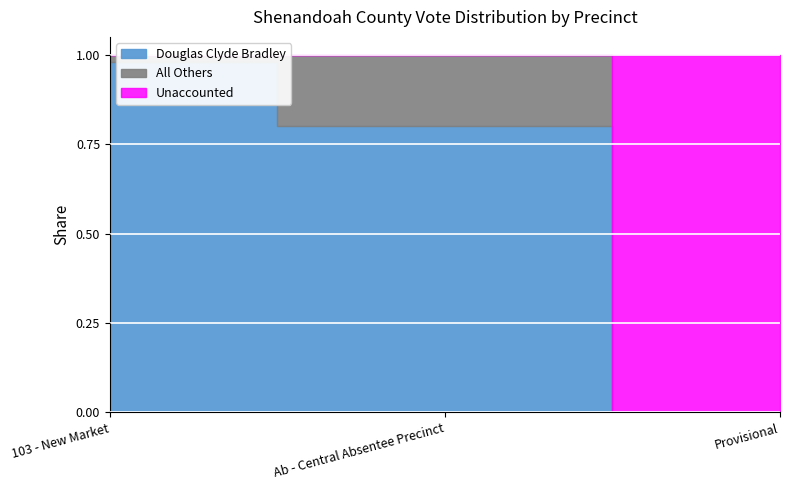

What is the label of the 2nd point from the right?

Ab - Central Absentee Precinct